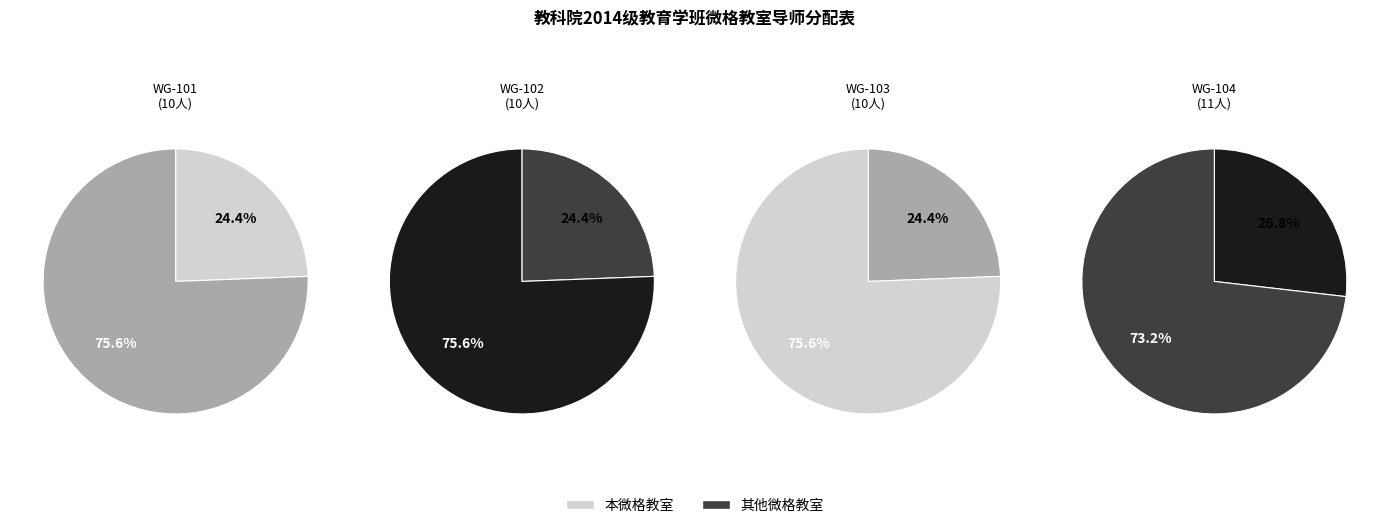

What is the change in value from WG-101(10人) to WG-104(11人)?

+1